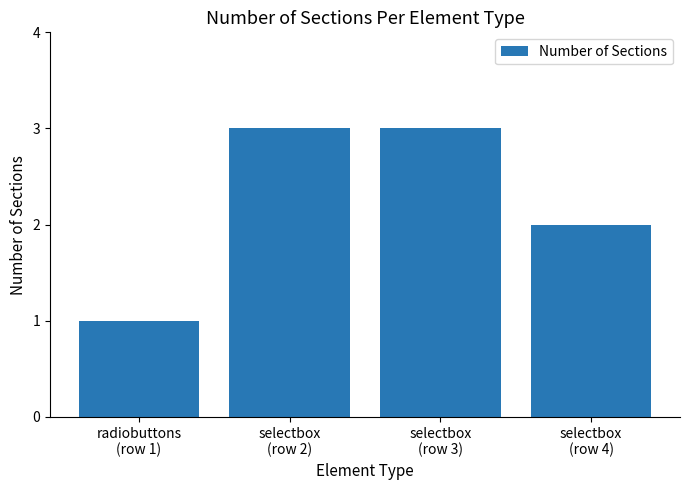

Is it true that the value at radiobuttons
(row 1) is 1?

True